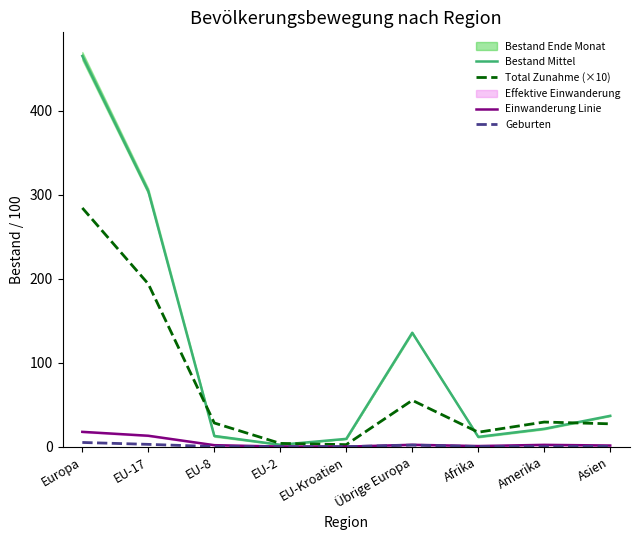

The value of Einwanderung Linie at EU-17 is 23.2. True or false?

False